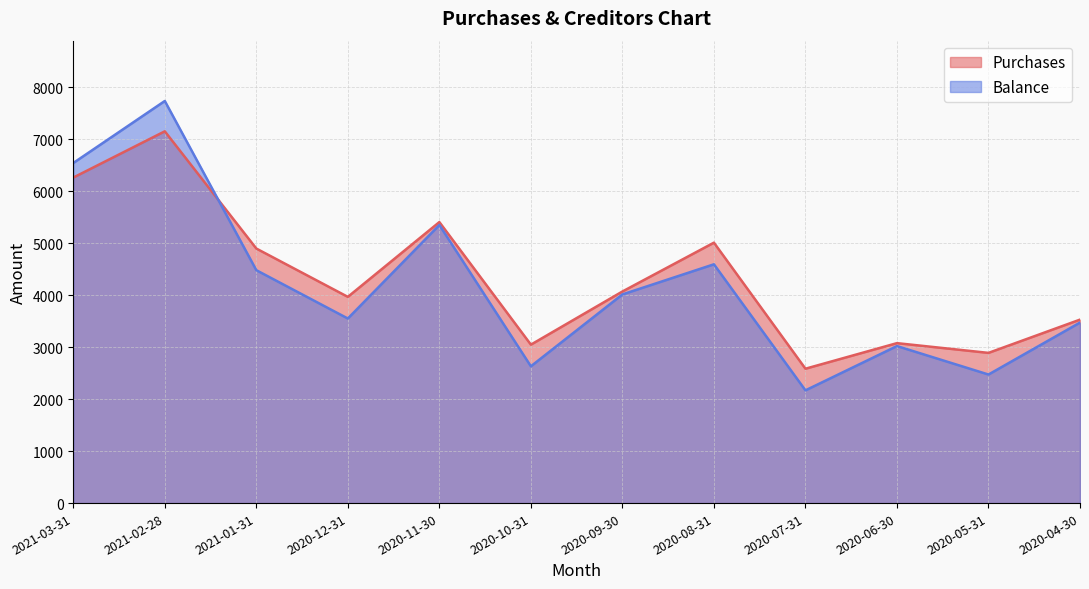

Where is the first local minimum for Balance?

2020-12-31